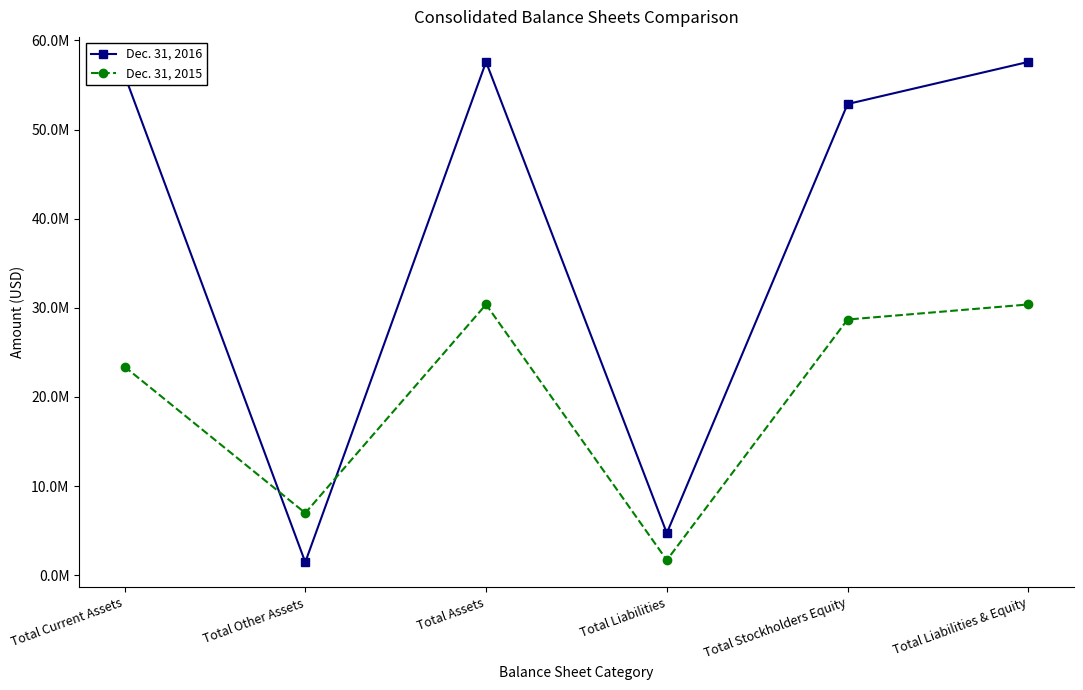

What is the label of the 5th point from the left?

Total Stockholders Equity